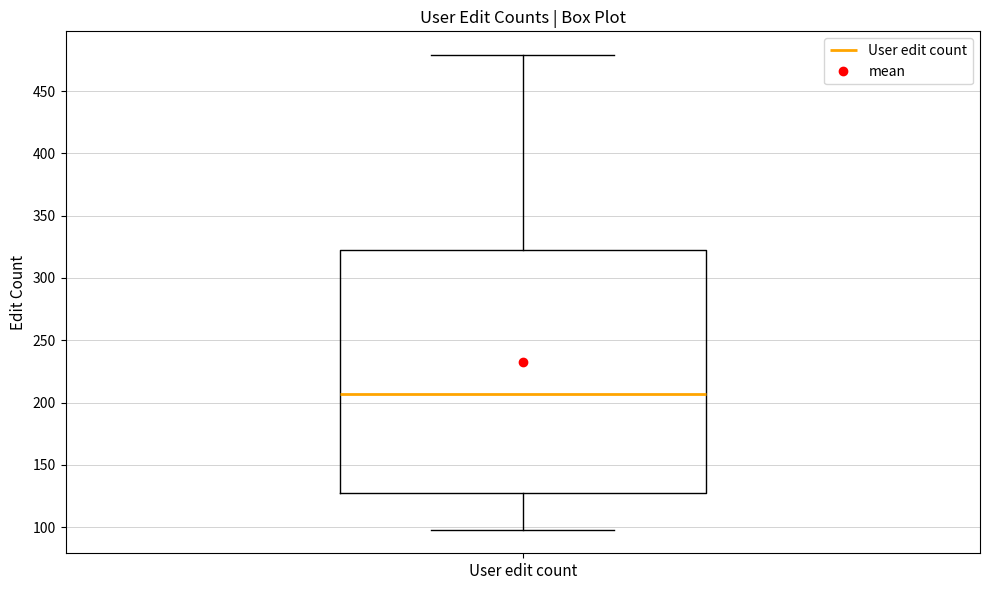

Read this box plot against the y-axis: the position of the median line, the range covered by the box, and the ends of both whiskers. The values are not printed on the chart, so give them approximately, as read against the axis.

median 205, box 125 to 325, whiskers 100 to 480